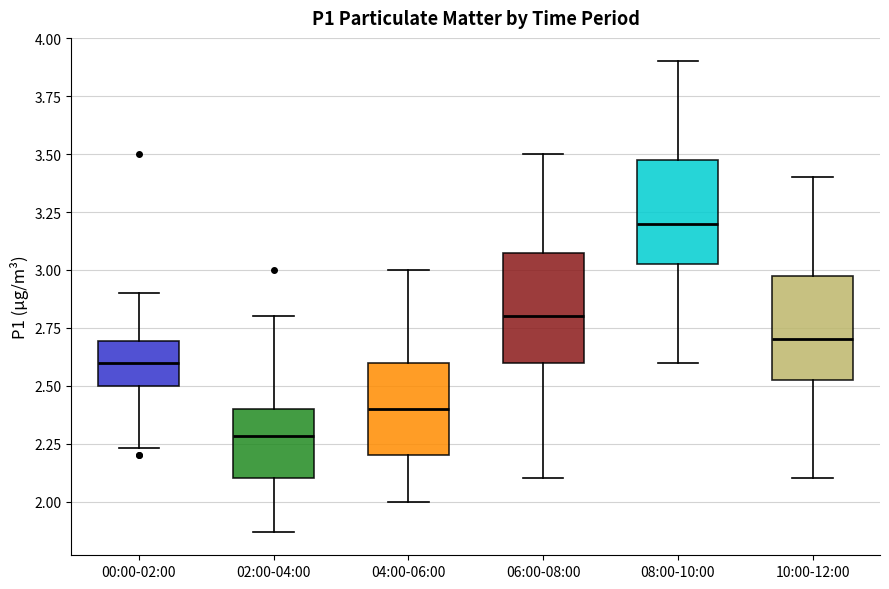

Reading left to right, transcribe this box plot: for each box, give where its median line is, the range the box spans, and where its two whiskers end, as read against the y-axis. The values are not printed on the chart, so give them approximately, as read against the axis.

00:00-02:00: median 2.60, box 2.50 to 2.70, whiskers 2.25 to 2.90
02:00-04:00: median 2.30, box 2.10 to 2.40, whiskers 1.85 to 2.80
04:00-06:00: median 2.40, box 2.20 to 2.60, whiskers 2.00 to 3.00
06:00-08:00: median 2.80, box 2.60 to 3.10, whiskers 2.10 to 3.50
08:00-10:00: median 3.20, box 3.05 to 3.50, whiskers 2.60 to 3.90
10:00-12:00: median 2.70, box 2.55 to 3.00, whiskers 2.10 to 3.40